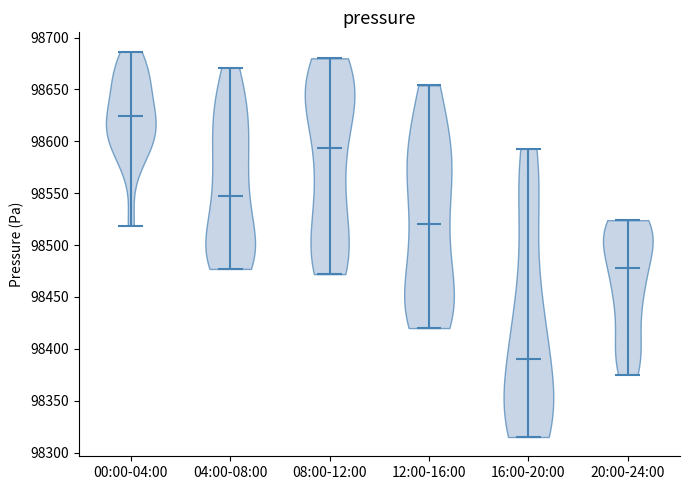

Which violin has the lowest median line?

16:00-20:00